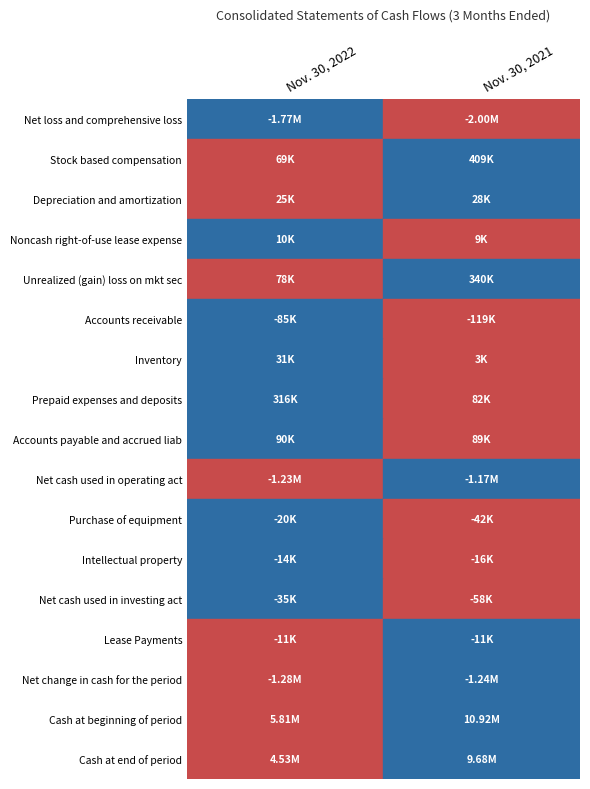

What is the average value of the Purchase of equipment series?

-31438